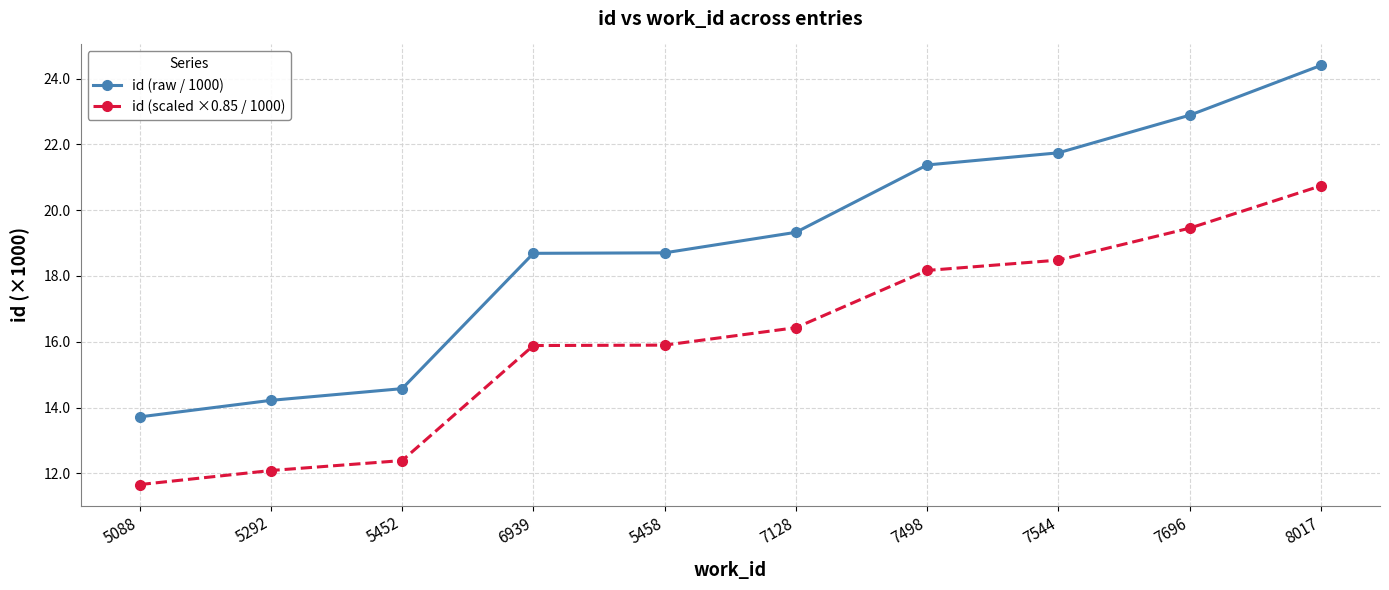

True or false: id (scaled ×0.85 / 1000) has more than 1 points higher than both neighbors.

False